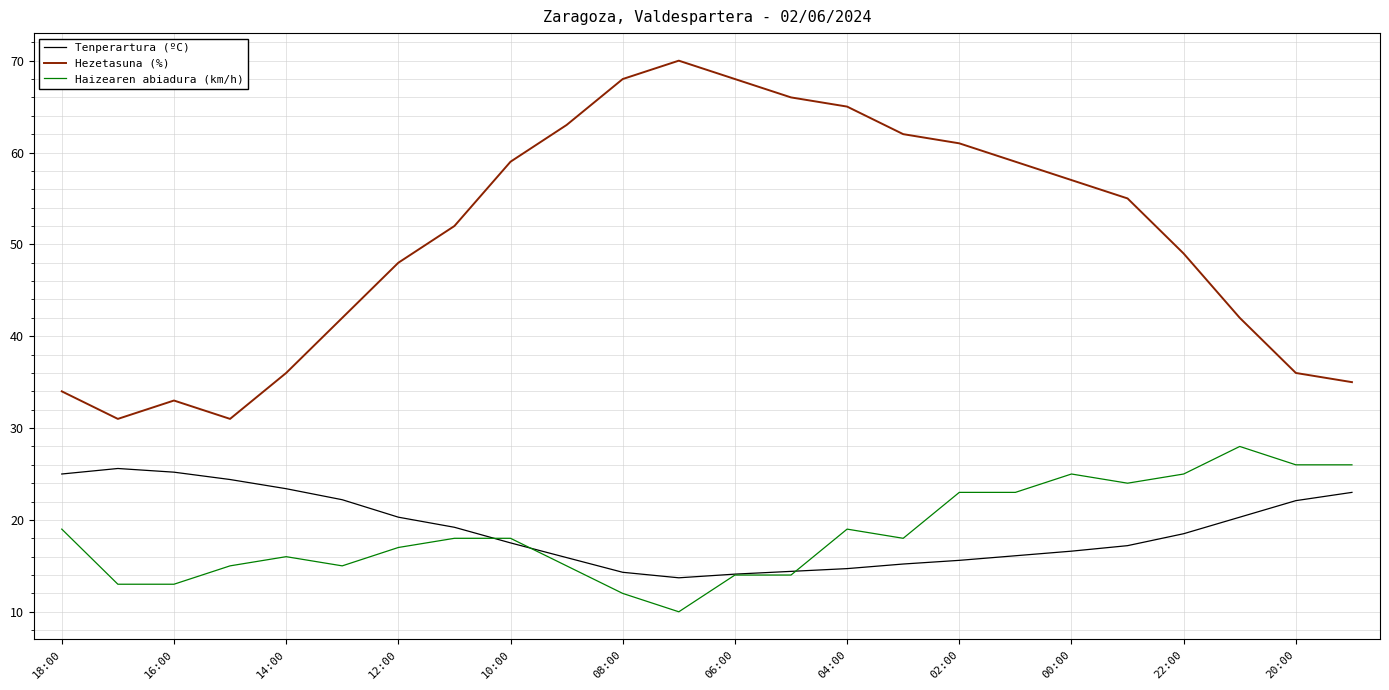

In Tenperartura (ºC), how many points are lower than both neighbors (excluding endpoints)?

1